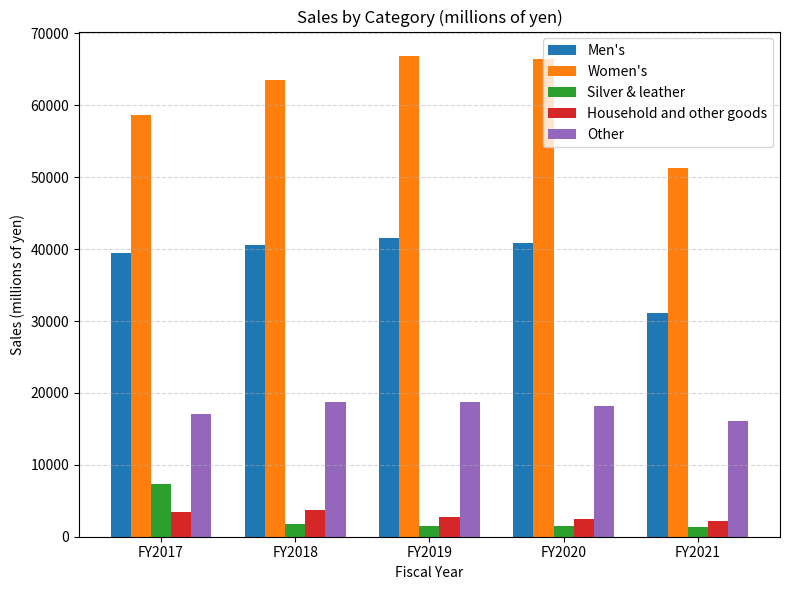

Is the value of Men's at FY2017 greater than the value of Women's at FY2021?

No